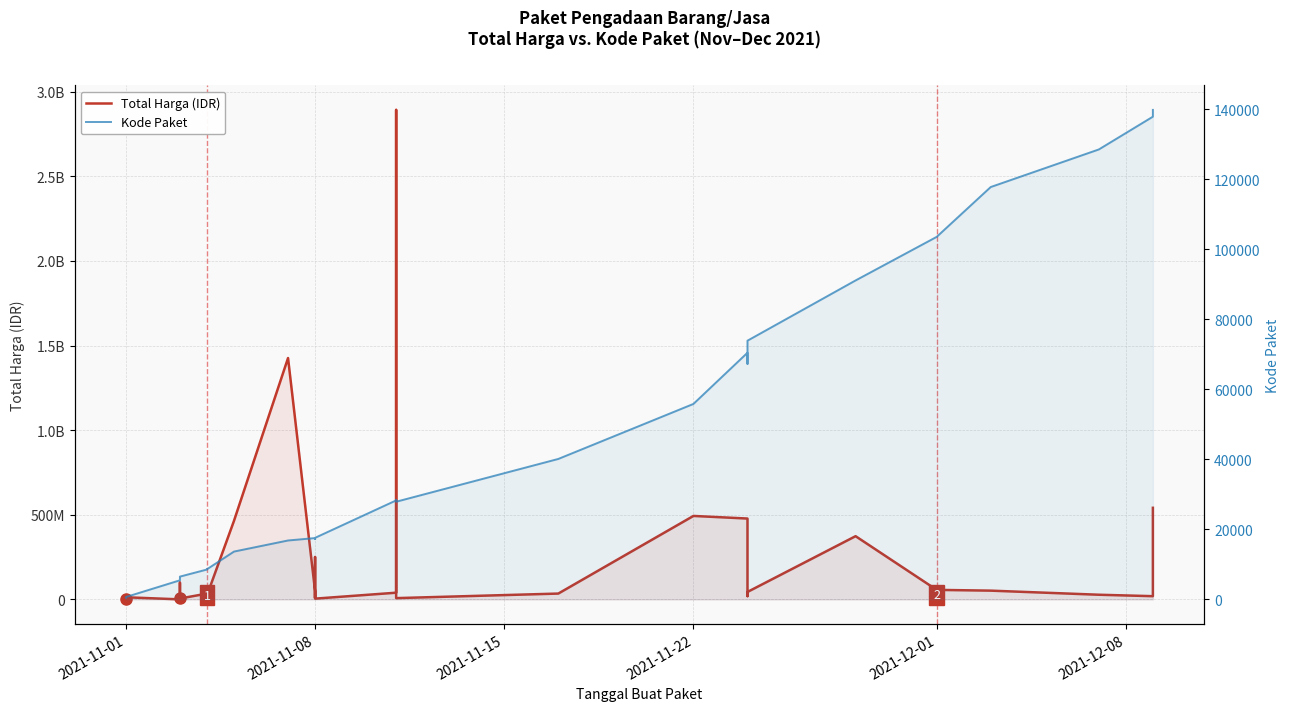

How many categories are shown in the chart?

35